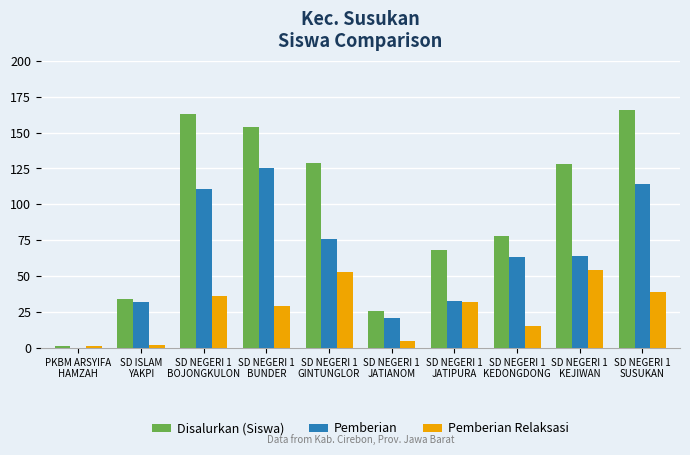

Between SD NEGERI 1
JATIPURA and SD NEGERI 1
KEDONGDONG, which series saw the biggest shift?

Pemberian